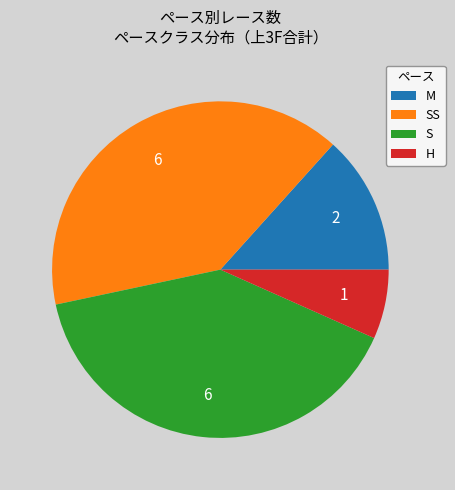

The S slice represents 40% of the pie. True or false?

True